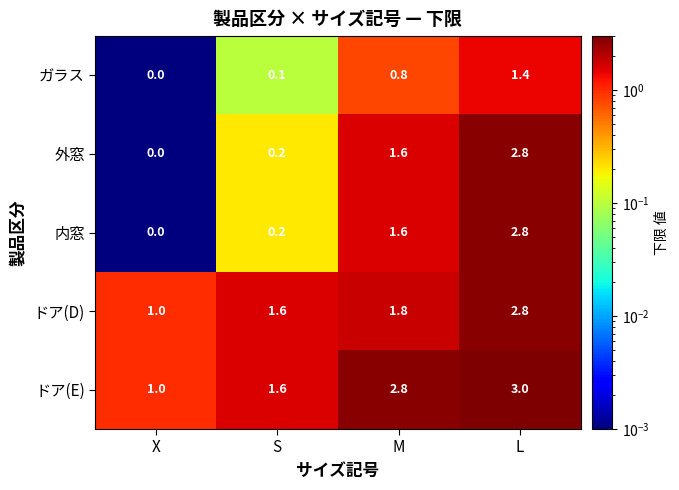

What is the difference between the ガラス values at L and S?

1.3